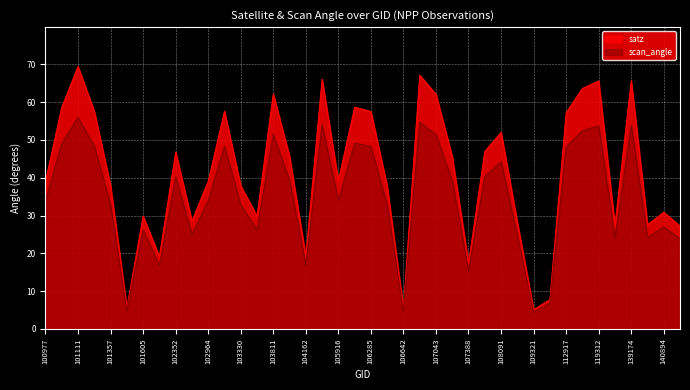

Reading left to right, list all the values displayed in this chart.

satz: 39.1	58.6	69.5	57.6	37.8	5.6	29.9	19.1	46.8	28.5	39.0	57.6	37.8	29.9	62.1	45.6	19.1	66.1	39.2	58.7	57.5	37.7	5.3	67.2	62.1	45.5	17.4	47.0	52.0	28.2	5.1	7.7	57.2	63.6	65.6	27.4	65.7	27.5	30.9	27.2
scan_angle: 33.9	49.1	56.0	48.4	32.9	4.9	26.1	16.8	40.2	25.0	33.9	48.4	32.9	26.2	51.5	39.3	16.9	54.0	34.0	49.1	48.3	32.8	4.7	54.7	51.5	39.2	15.3	40.3	44.2	24.7	4.5	6.8	48.1	52.5	53.7	24.0	53.8	24.1	27.0	23.9